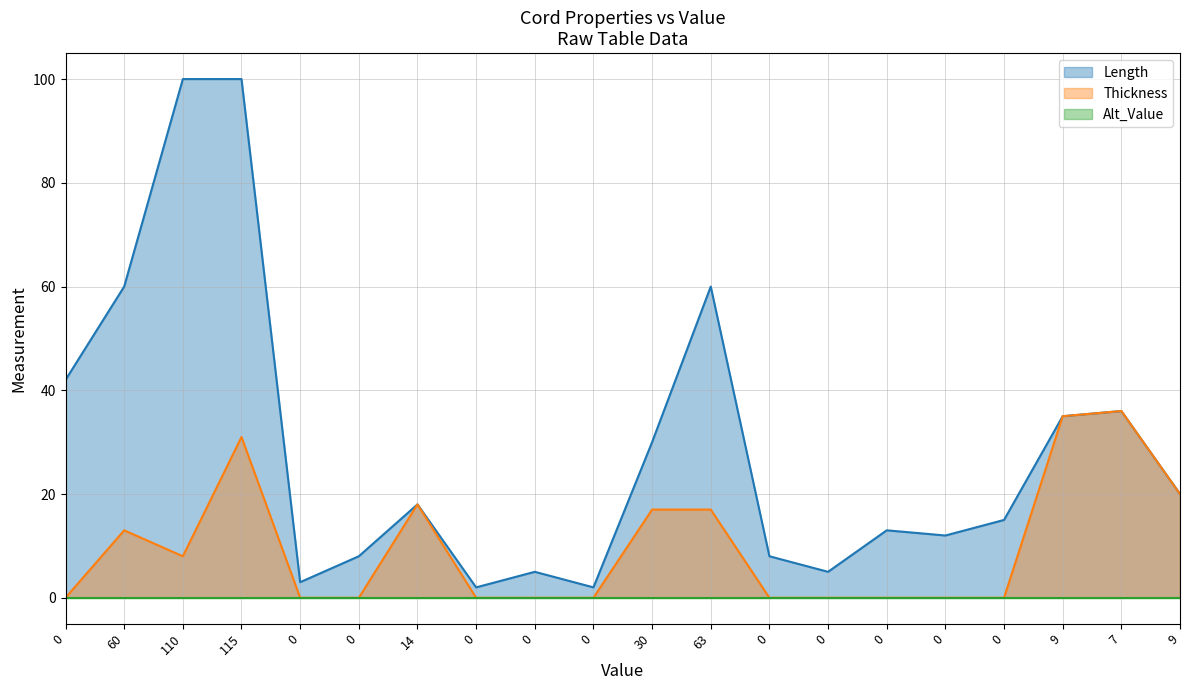

In Thickness, how many points are lower than both neighbors (excluding endpoints)?

1